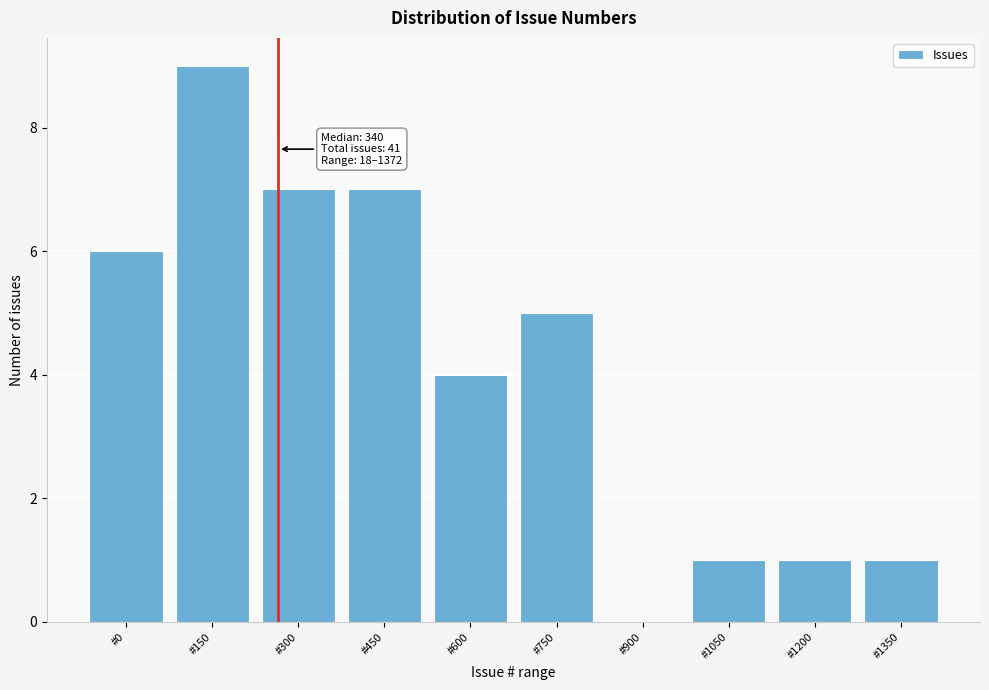

Reading left to right, what are all the values shown in this chart?

#0=6	#150=9	#300=7	#450=7	#600=4	#750=5	#900=0	#1050=1	#1200=1	#1350=1